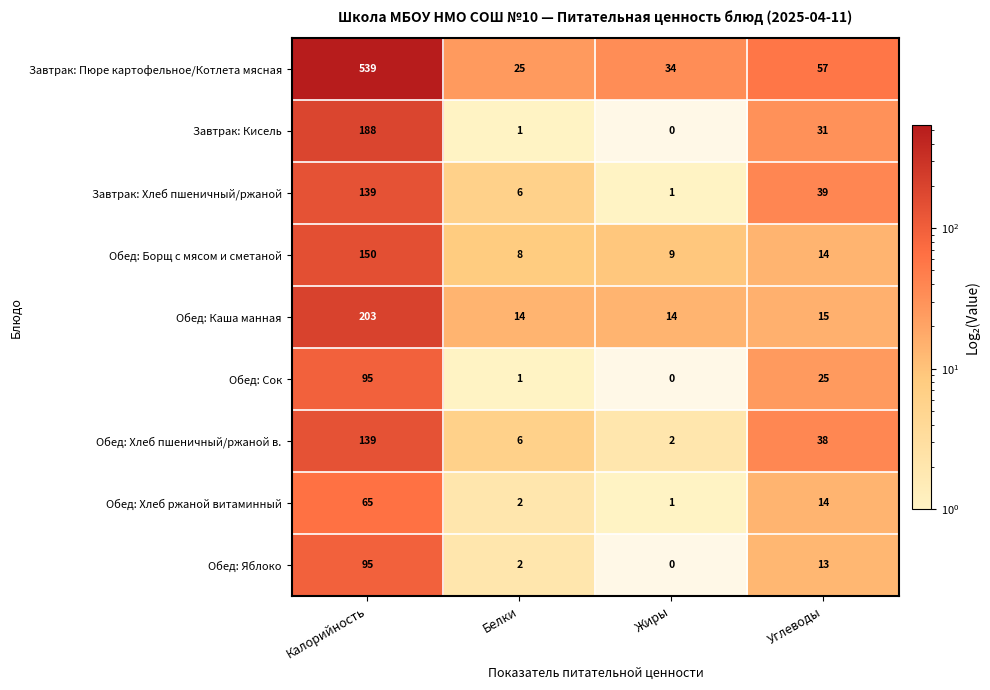

True or false: Обед: Хлеб ржаной витаминный has a value of 2 at Белки.

True